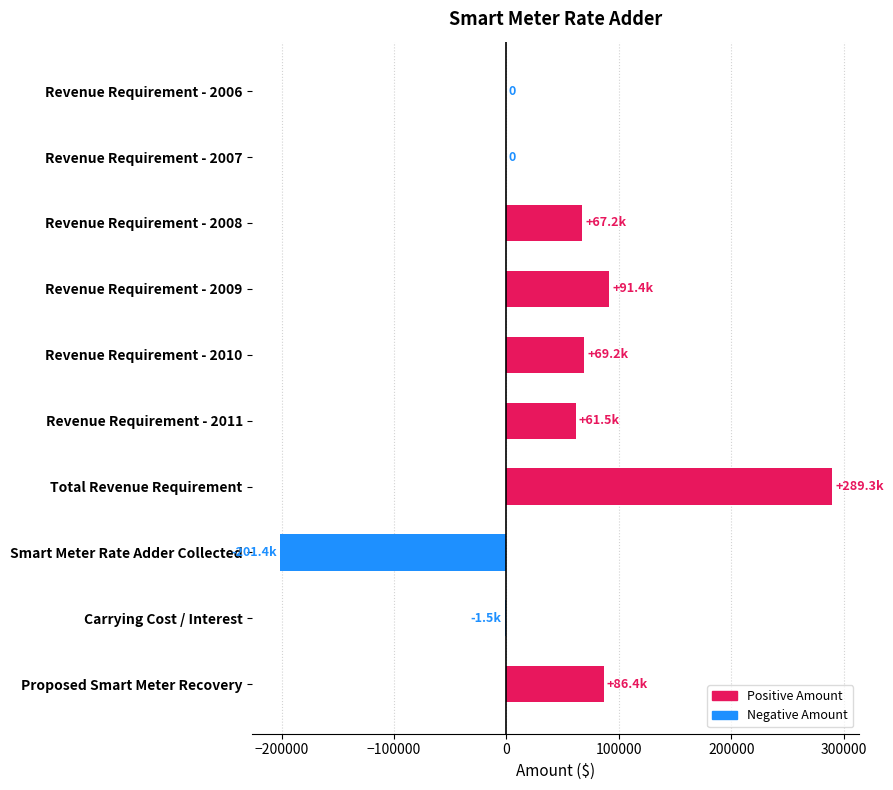

Between Revenue Requirement - 2010 and Revenue Requirement - 2006, which is larger?

Revenue Requirement - 2010